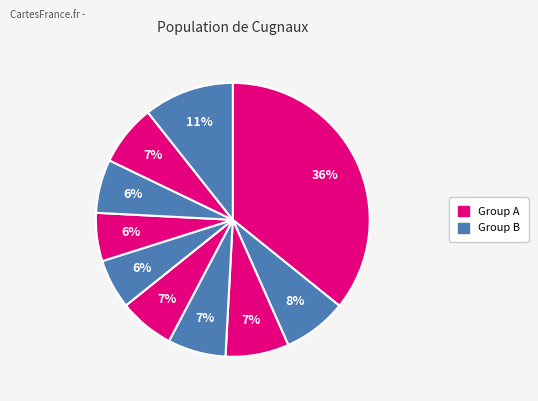

How many slices are in this pie chart?

10